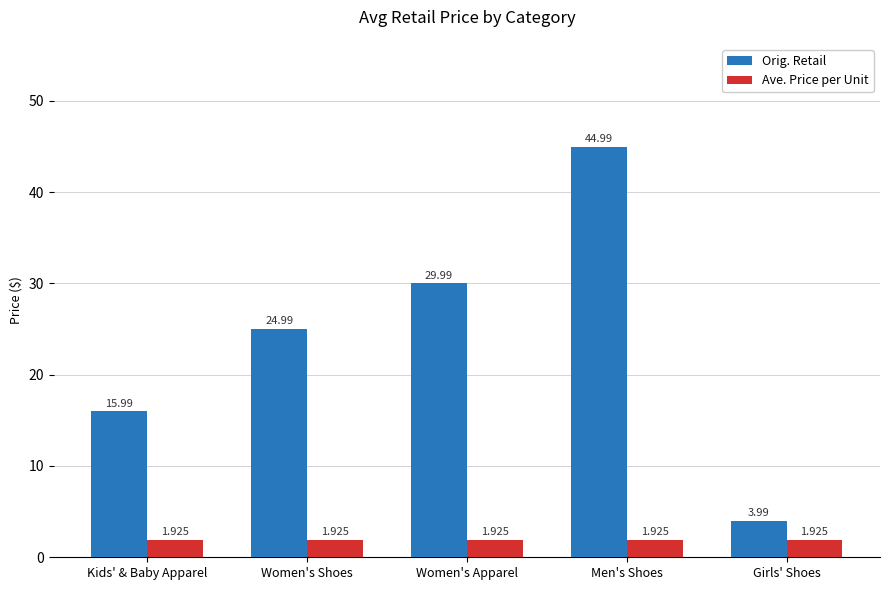

At which category is the sum across all series the highest?

Men's Shoes